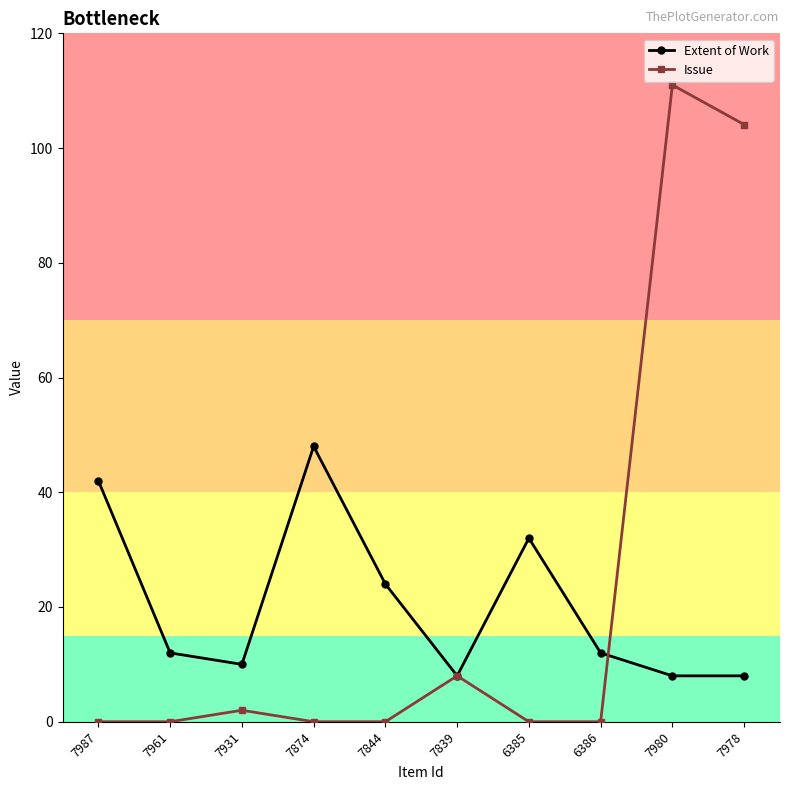

Reading left to right, list all the values displayed in this chart.

Extent of Work: 42.0	12.0	10.0	48.0	24.0	8.0	32.0	12.0	8.0	8.0
Issue: 0.0	0.0	2.0	0.0	0.0	8.0	0.0	0.0	111.0	104.1